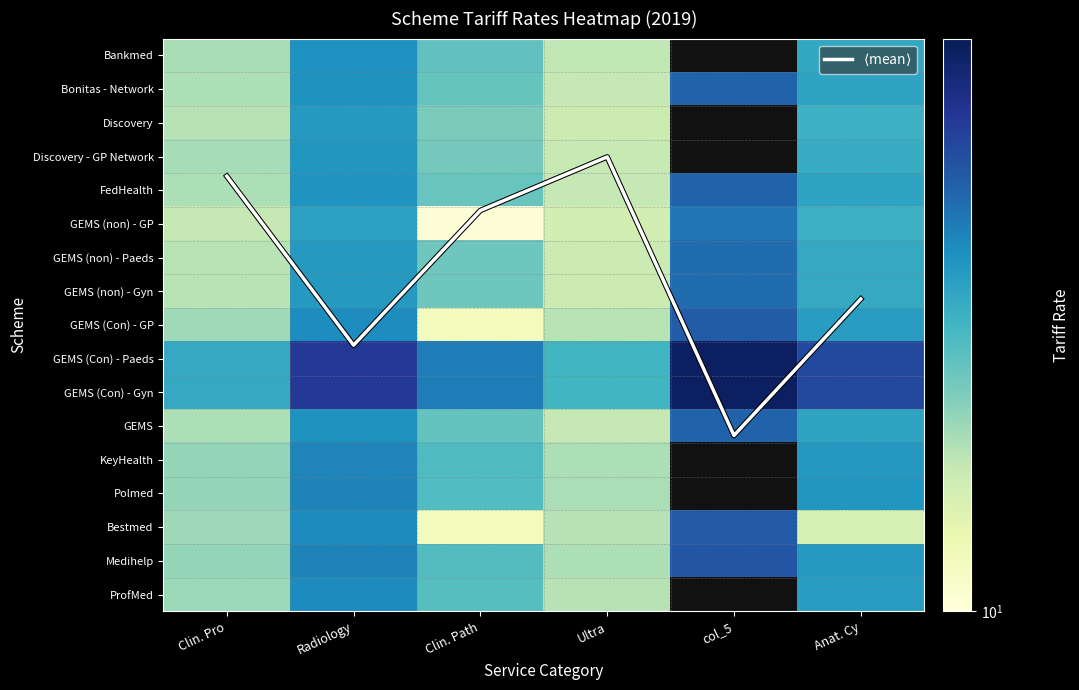

The value of GEMS (non) - Paeds at Ultra is 2.9. True or false?

False